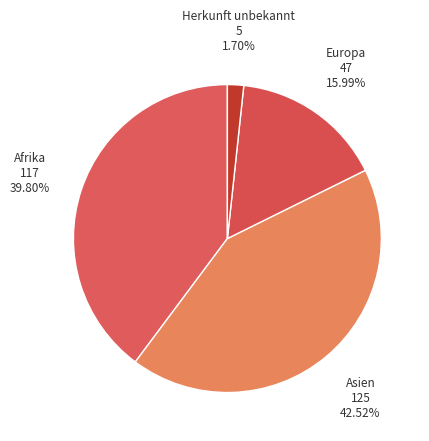

Count the number of slices in the pie.

4